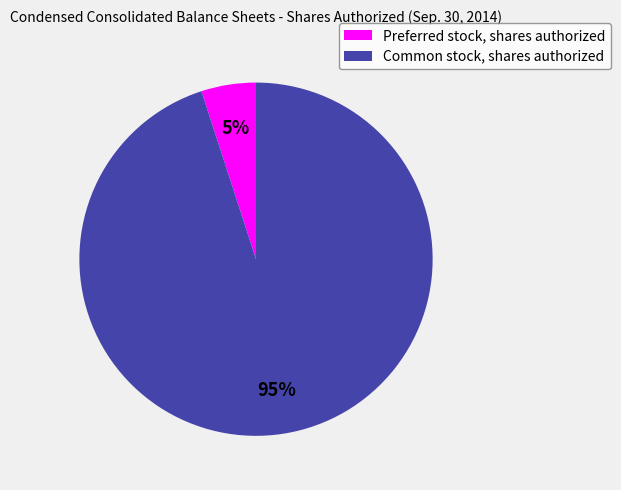

How many slices are in this pie chart?

2